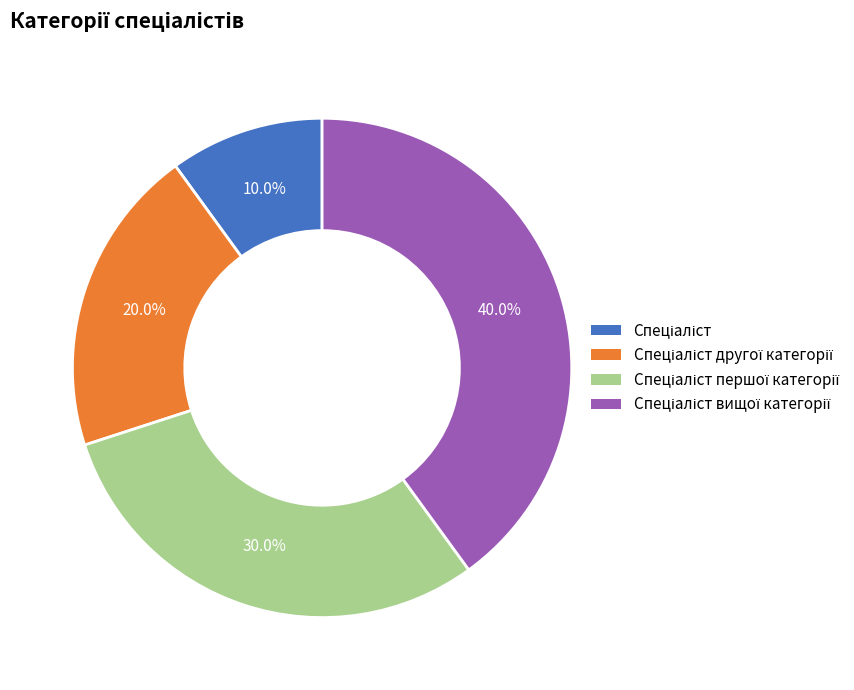

Is there any slice that represents more than half of the pie?

No